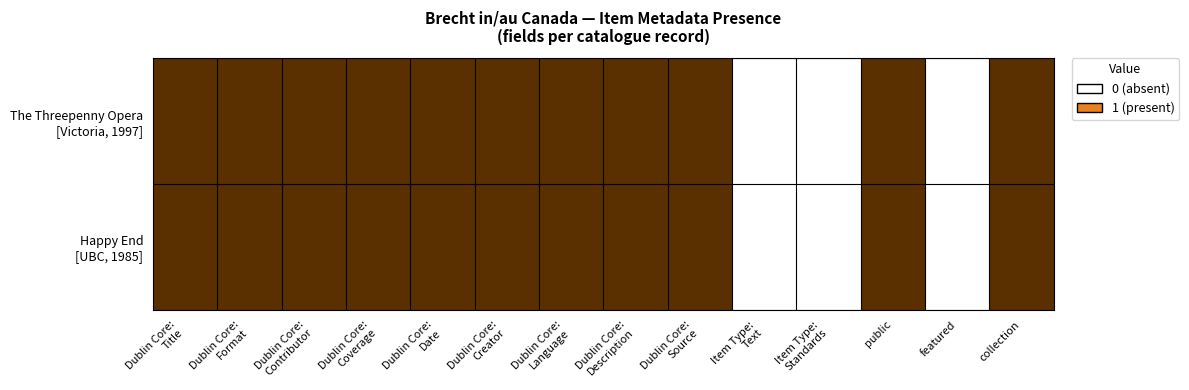

What is the maximum value shown in the chart?

1